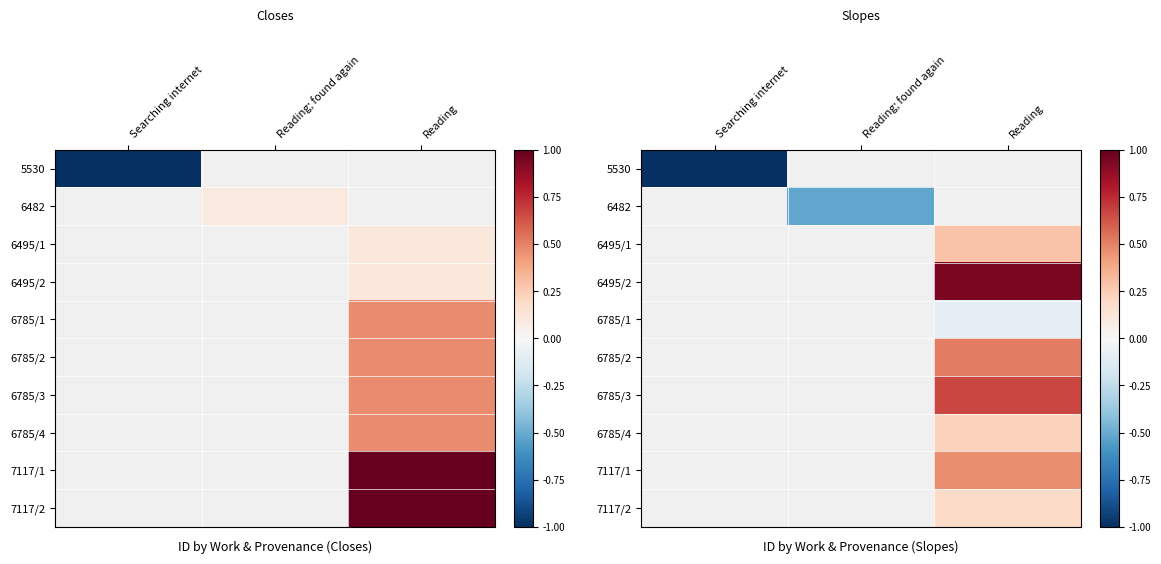

How many series are shown in this chart?

10